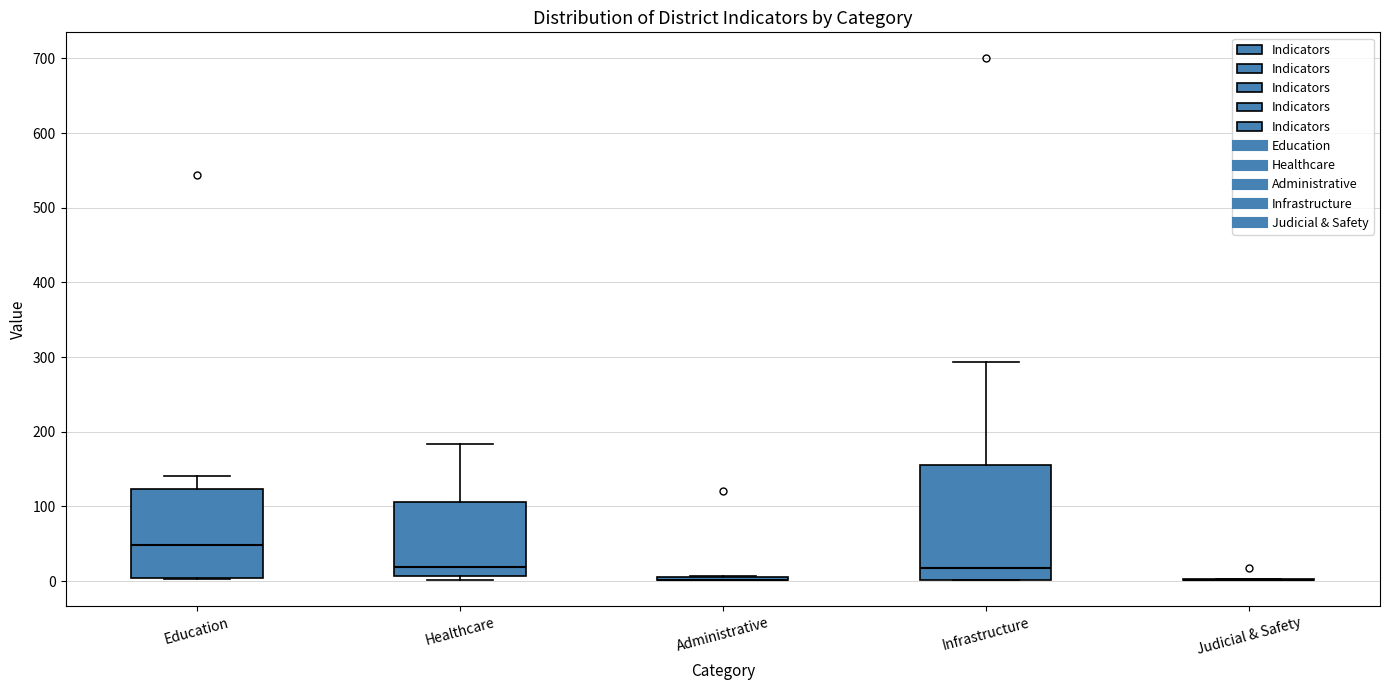

Reading left to right, transcribe this box plot: for each box, give where its median line is, the range the box spans, and where its two whiskers end, as read against the y-axis. The values are not printed on the chart, so give them approximately, as read against the axis.

Education: median 50, box 0 to 120, whiskers 0 to 140
Healthcare: median 20, box 10 to 110, whiskers 0 to 180
Administrative: box collapsed to a line at 0, whiskers 0 to 10
Infrastructure: median 20, box 0 to 160, whiskers 0 to 290
Judicial & Safety: box collapsed to a line at 0, whiskers 0 to 0